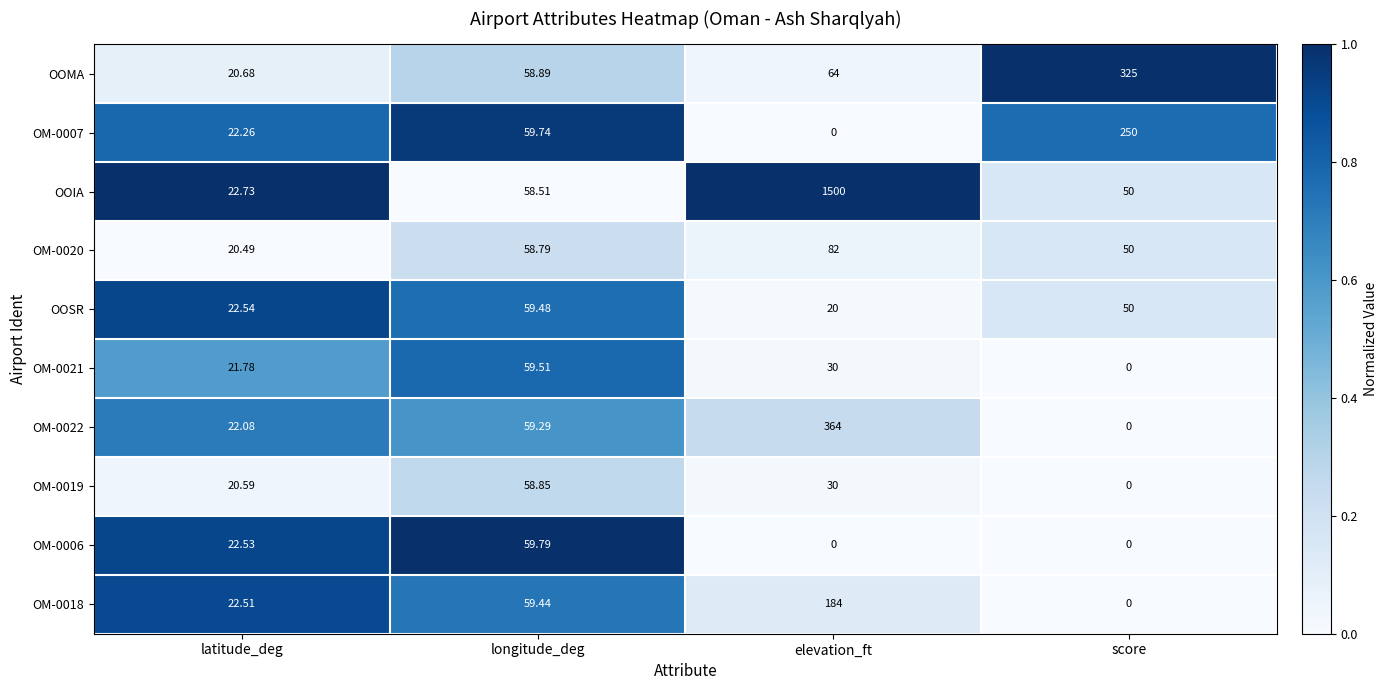

How many data points does each series have?

4